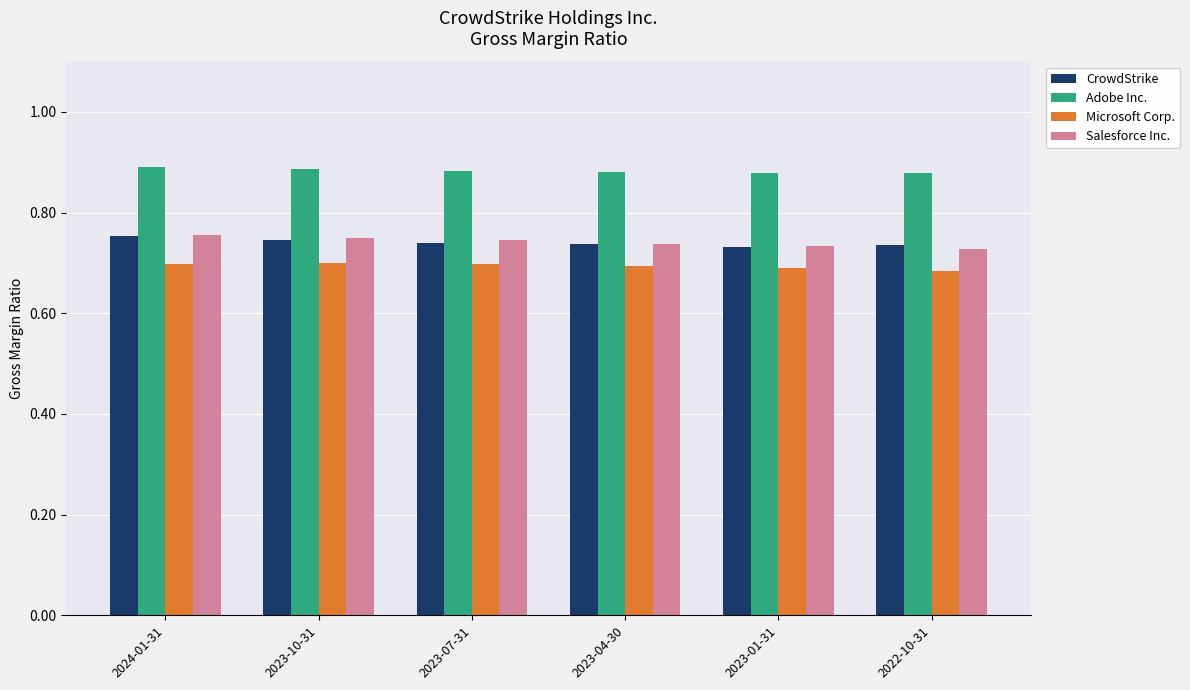

Is the value of Microsoft Corp. at 2022-10-31 greater than the value of Salesforce Inc. at 2024-01-31?

No